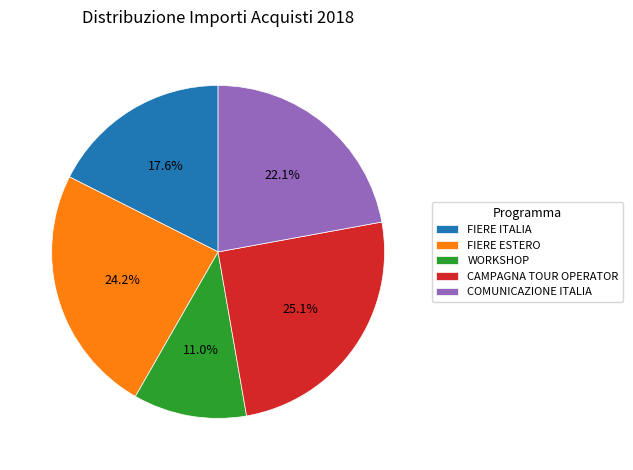

Which has a higher value, WORKSHOP or FIERE ESTERO?

FIERE ESTERO